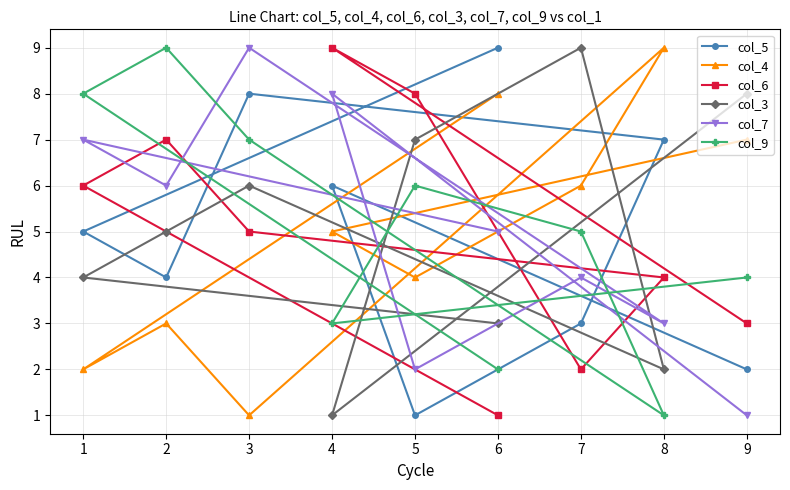

How many lines are shown in the chart?

6